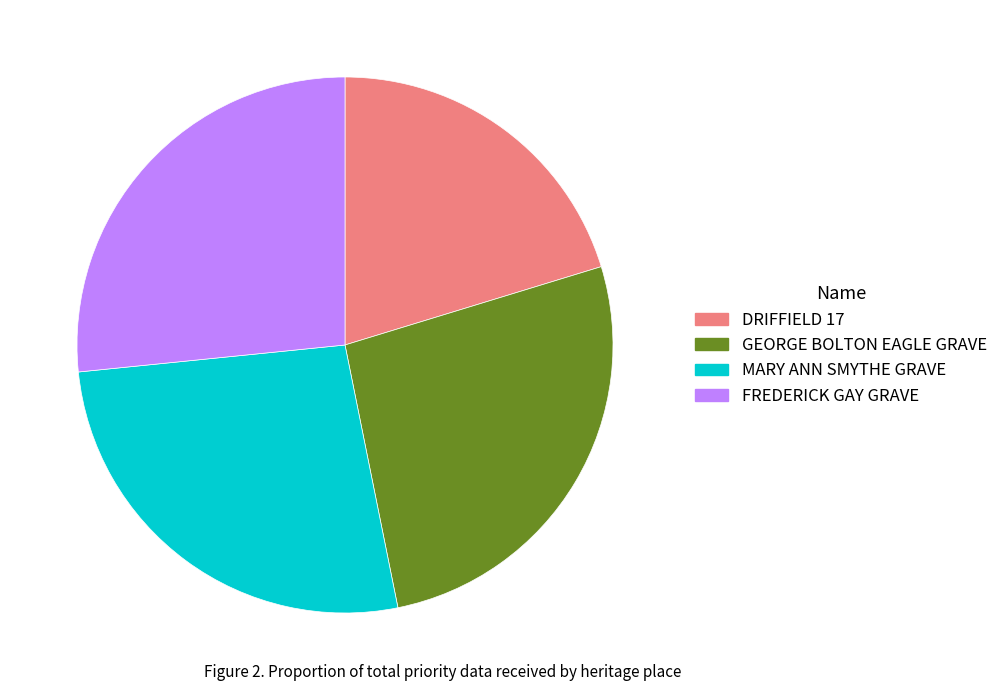

Is the sum of MARY ANN SMYTHE GRAVE and GEORGE BOLTON EAGLE GRAVE greater than half?

Yes